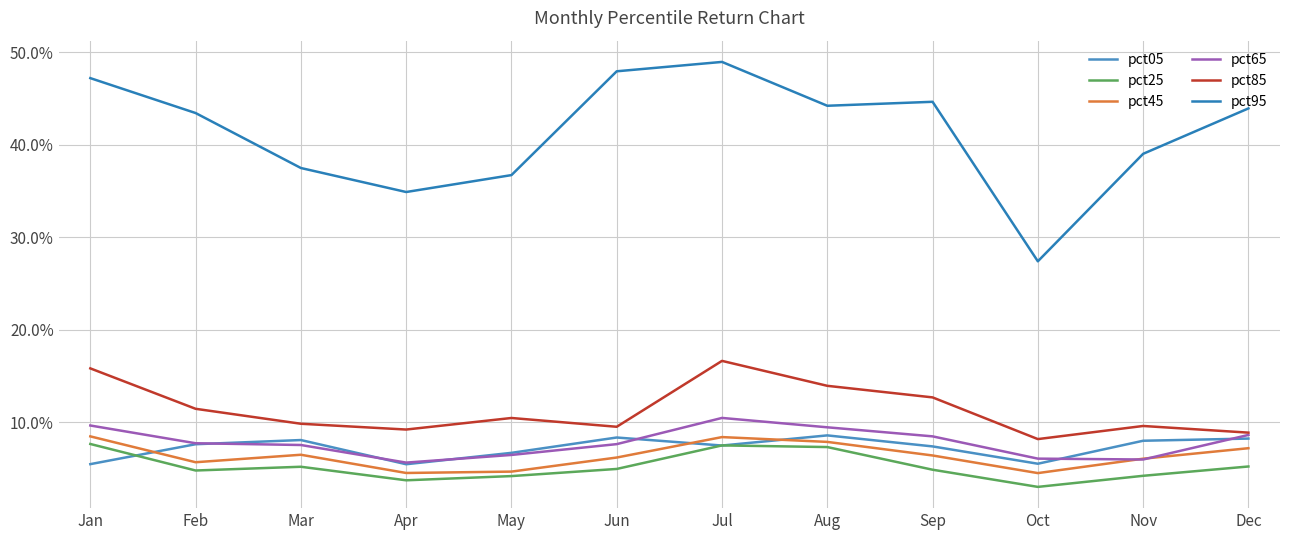

What is the greatest value displayed?

0.5